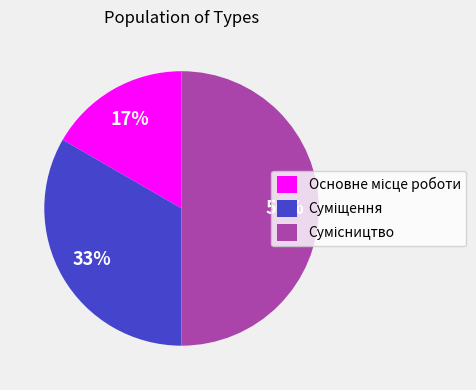

To the nearest percent, what is the average slice percentage?

33%